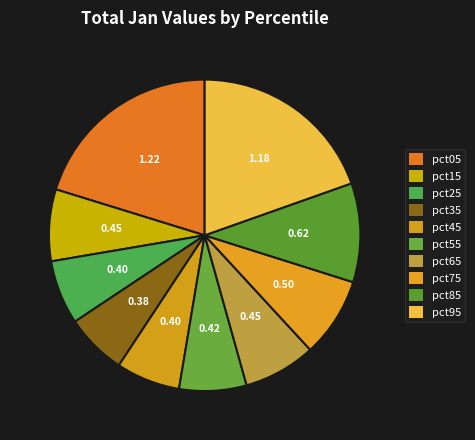

Count the number of slices in the pie.

10